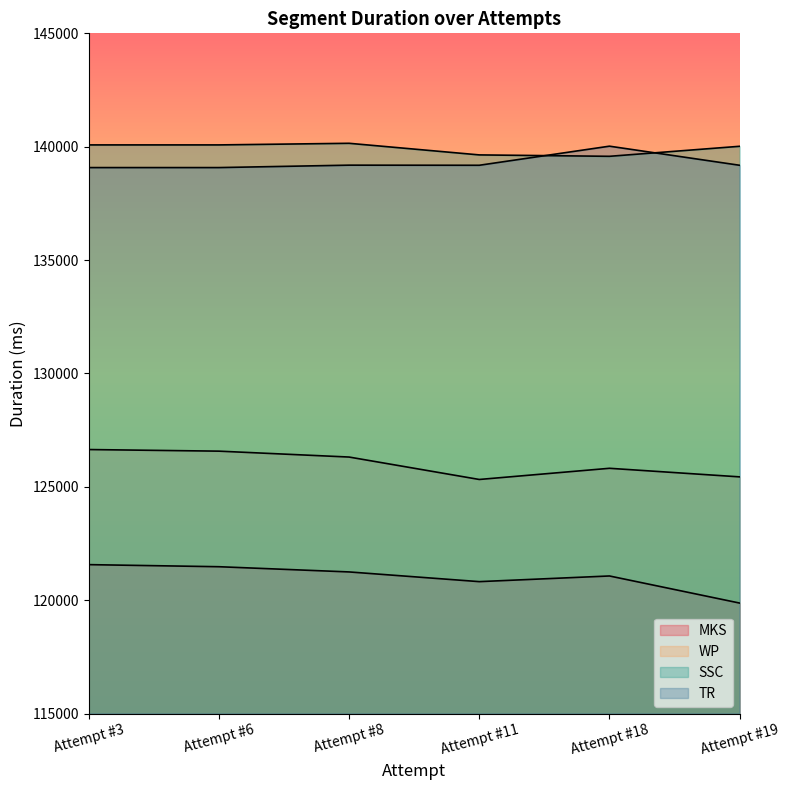

Is it true that SSC equals 233137 at Attempt #3?

False